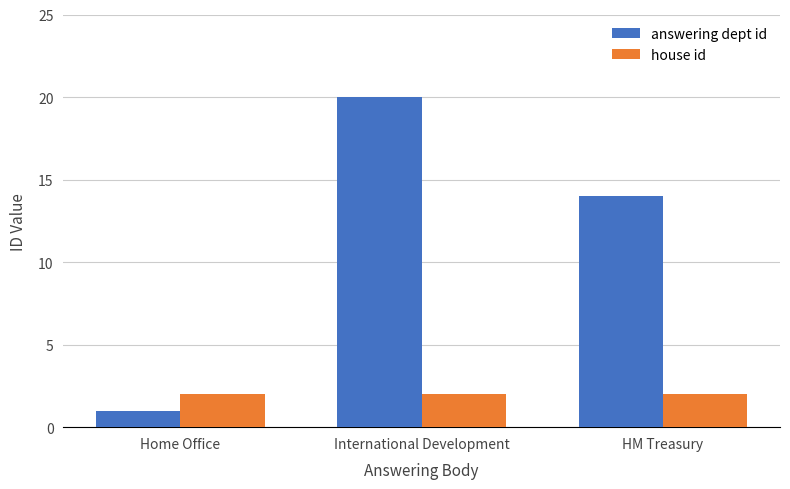

Count the number of categories in the chart.

3